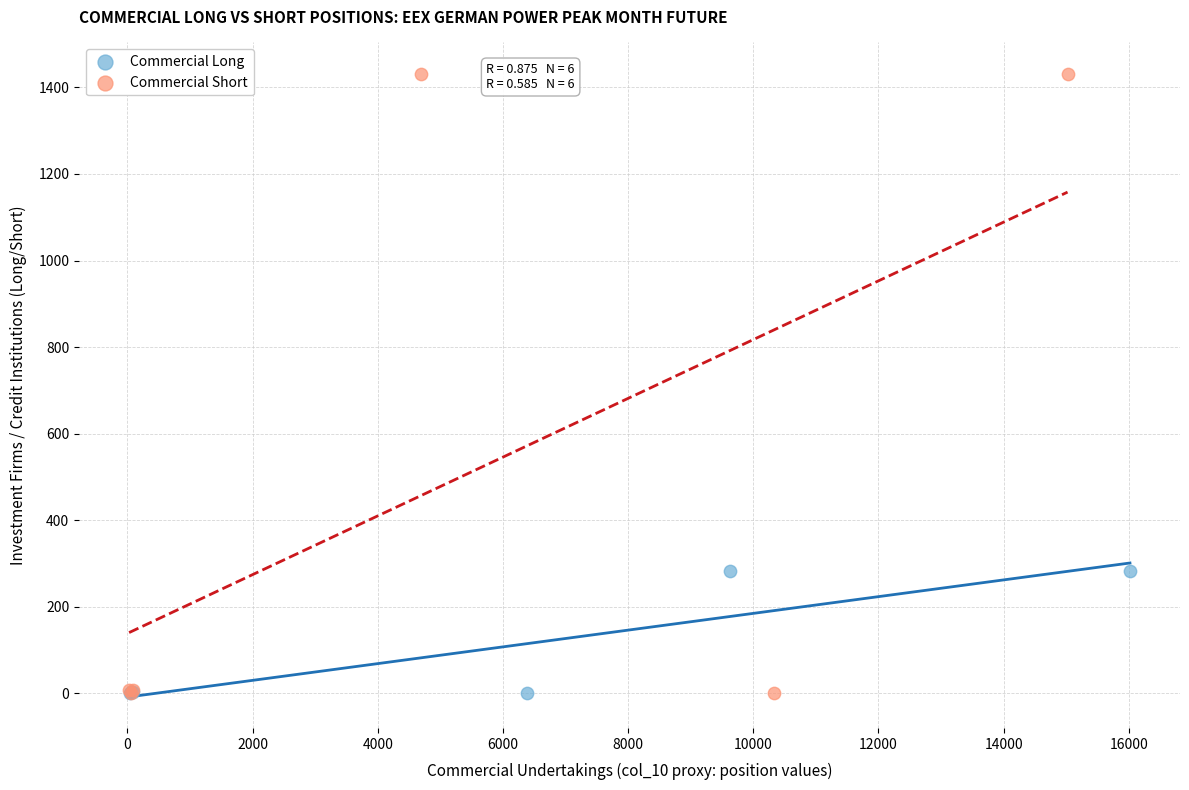

Which series has the widest spread of Y values?

Commercial Short